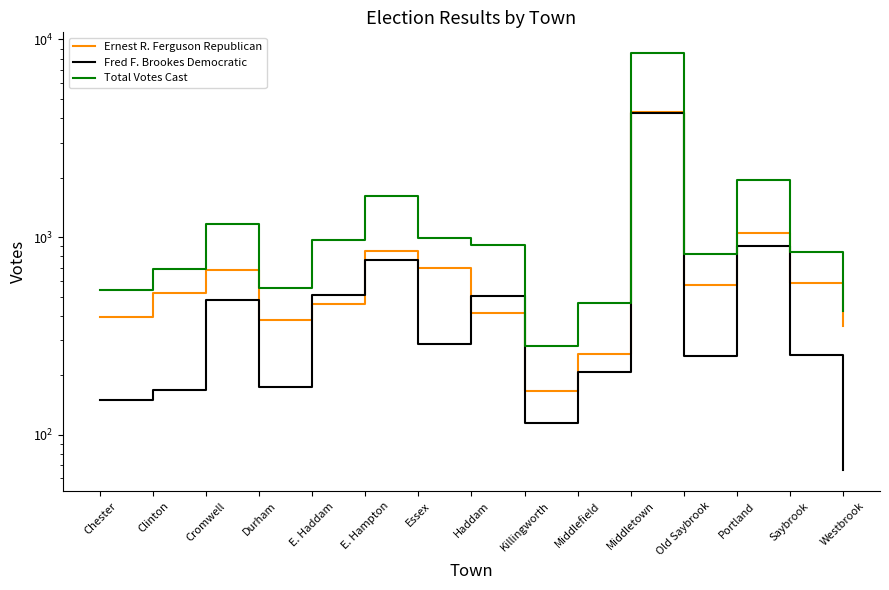

Reading right to left, list all the values displayed in this chart.

Ernest R. Ferguson Republican: 355	583	1051	569	4280	255	166	414	700	849	456	379	685	520	392
Fred F. Brookes Democratic: 66	254	902	250	4242	208	115	502	286	769	507	175	483	168	149
Total Votes Cast: 421	837	1953	819	8522	463	281	916	986	1618	963	554	1168	688	541